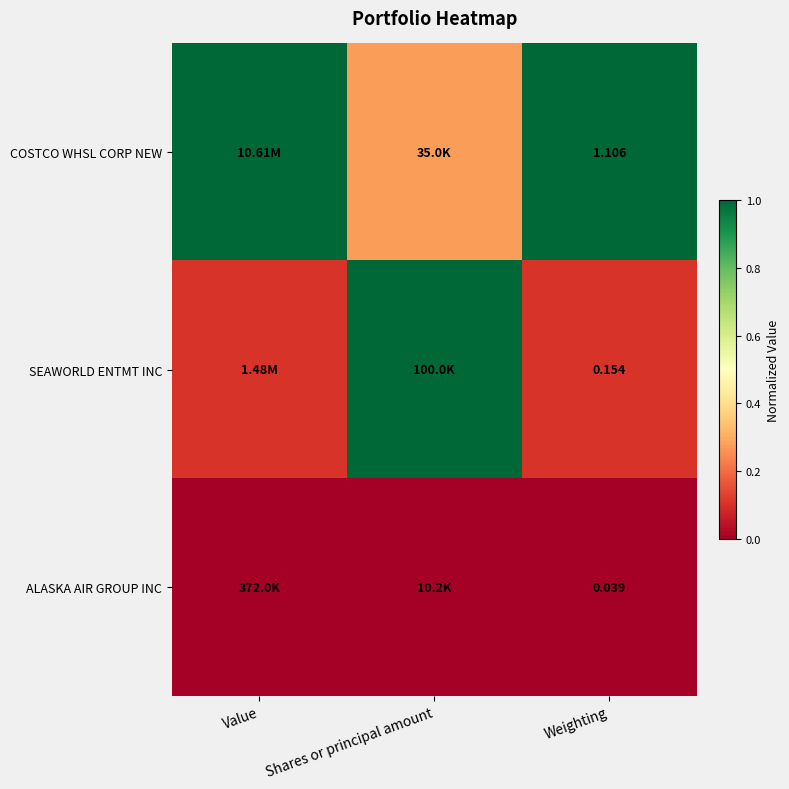

Rank the series by their average value, from highest to lowest.

COSTCO WHSL CORP NEW, SEAWORLD ENTMT INC, ALASKA AIR GROUP INC